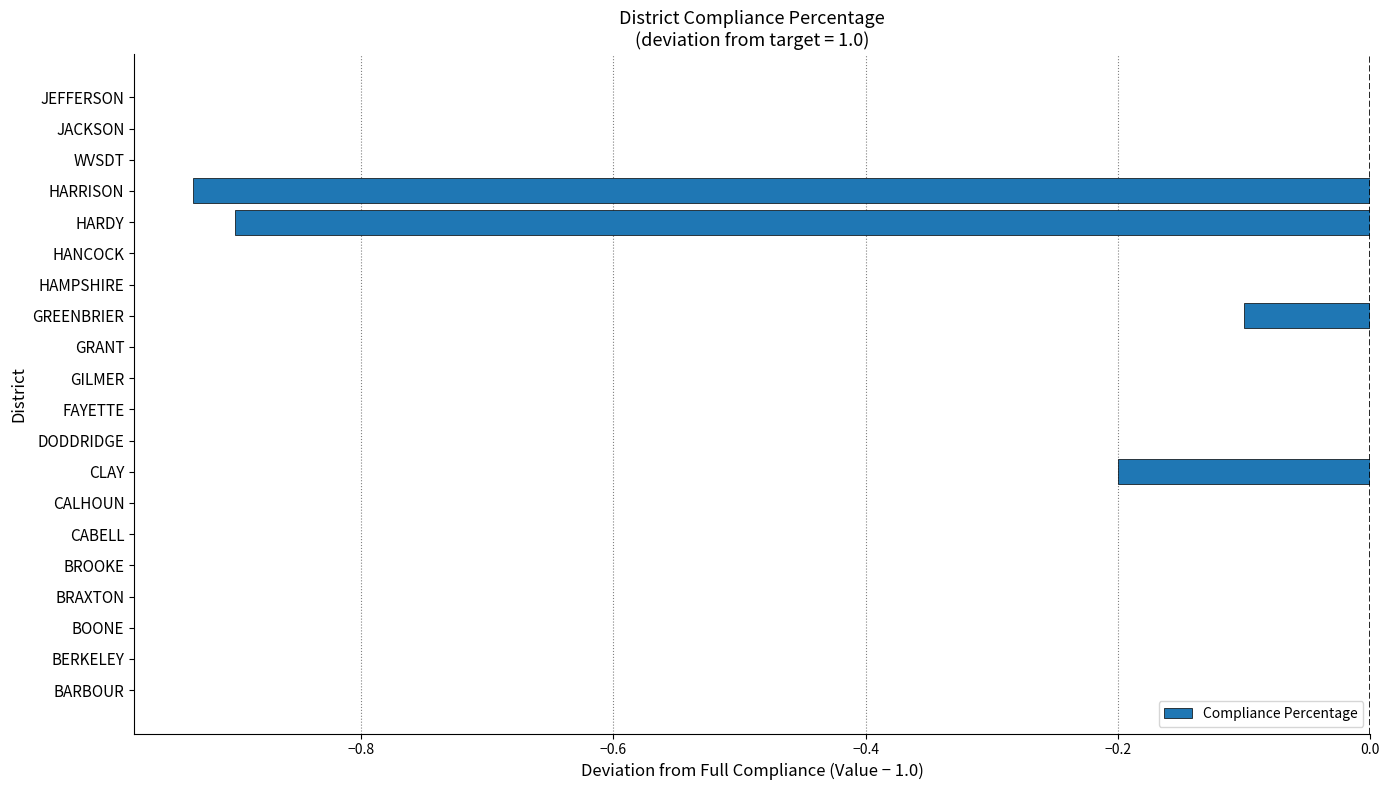

Count the number of data series in this chart.

1